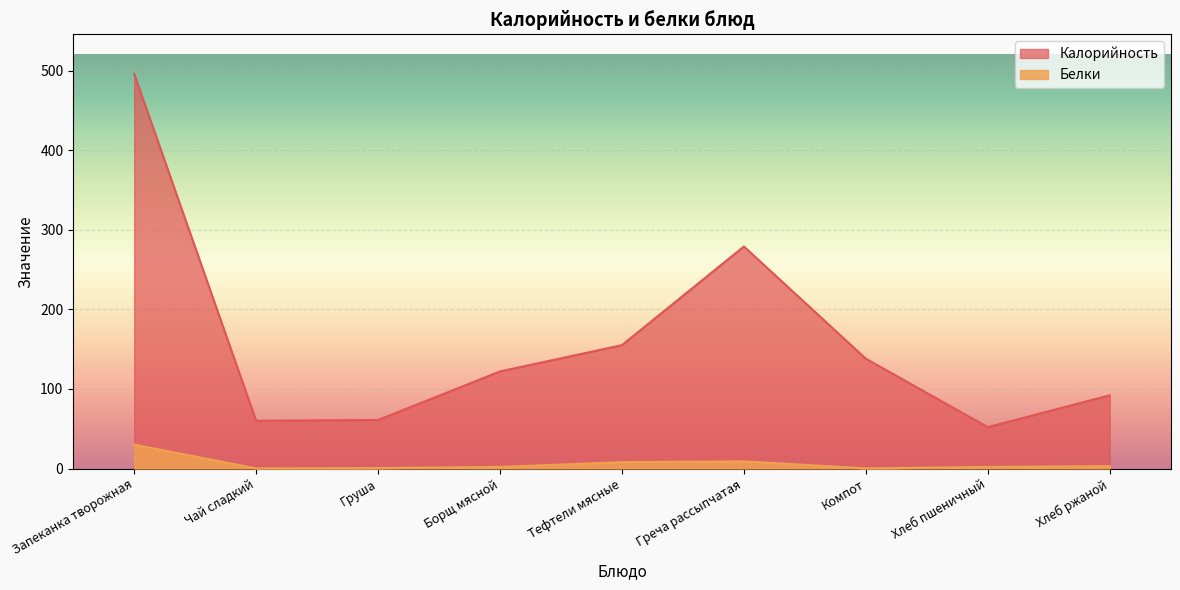

Does the chart display data point markers on the line(s)?

No